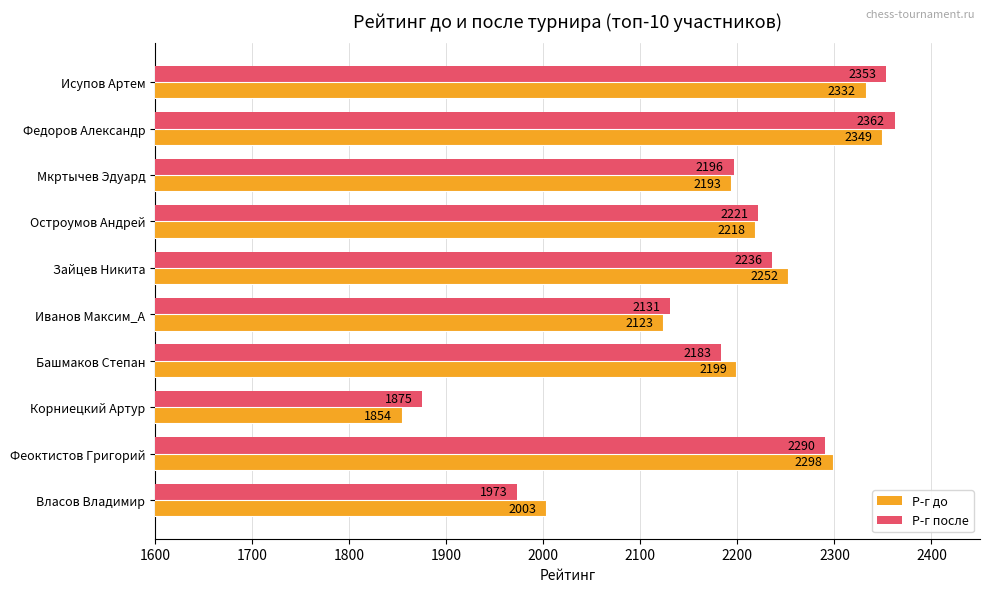

What is the sum of all Р-г после values?

21820